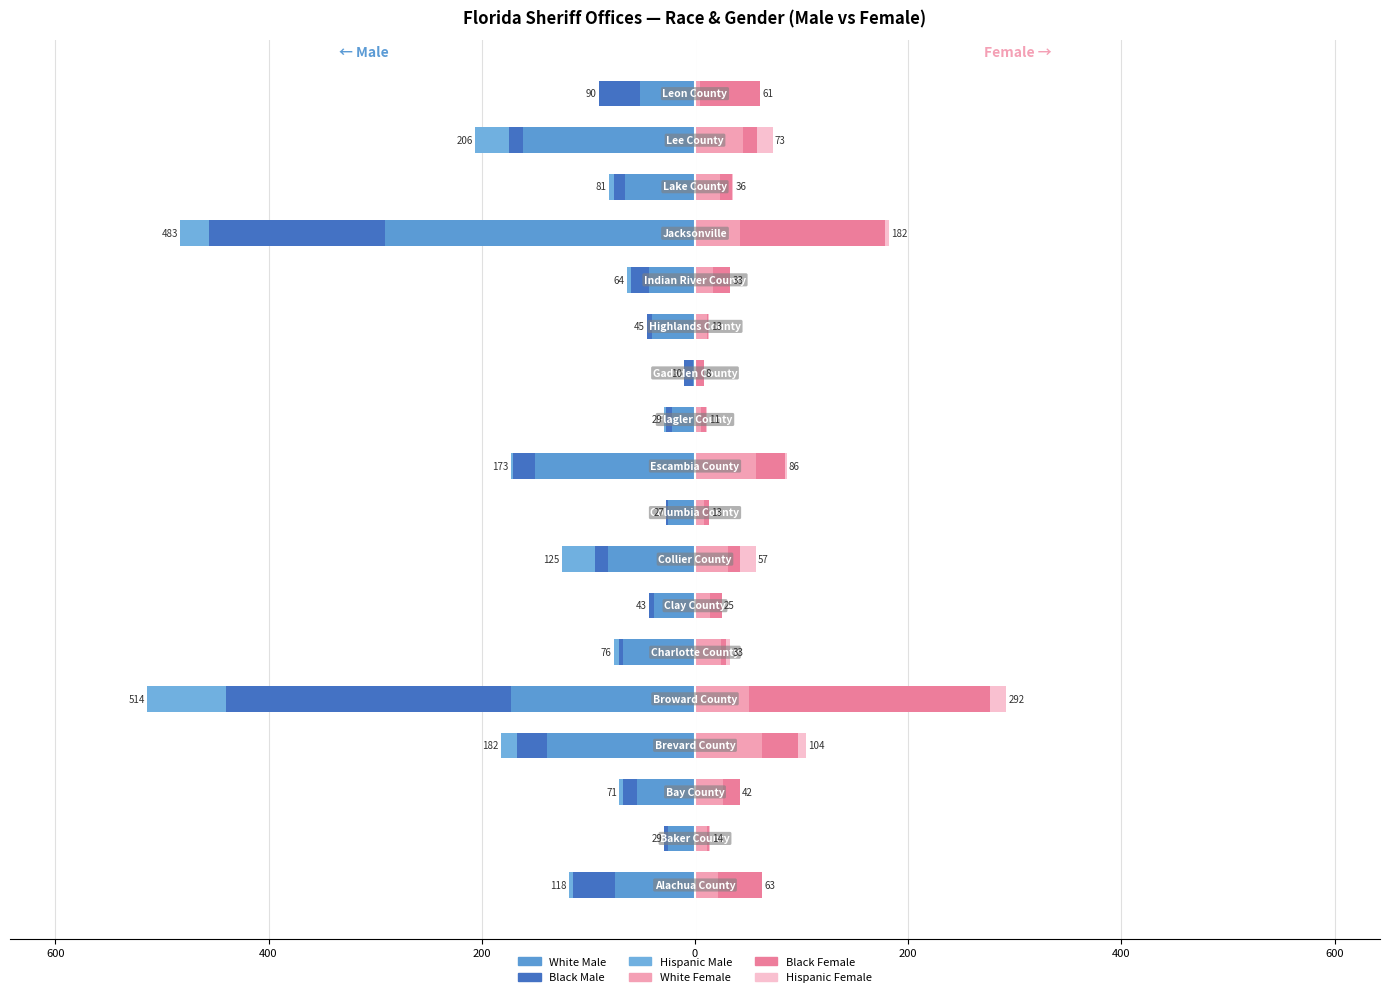

Is it true that Black Male equals -10 at 15?

True